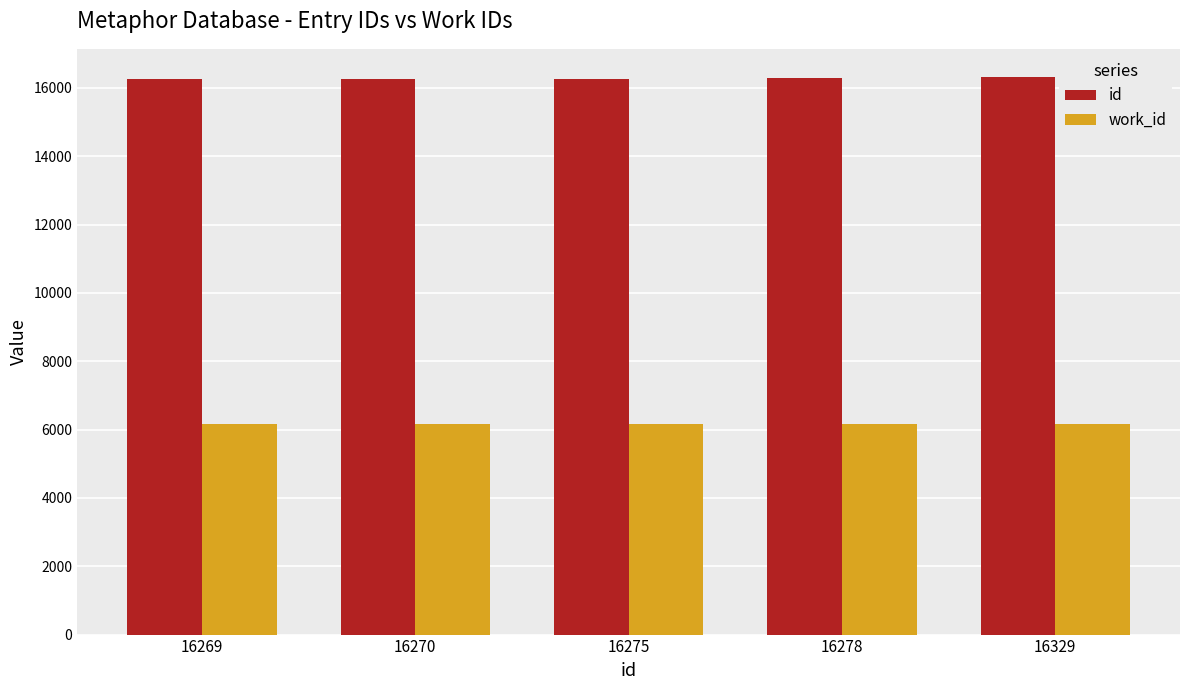

What is the average value of the work_id series?

6163